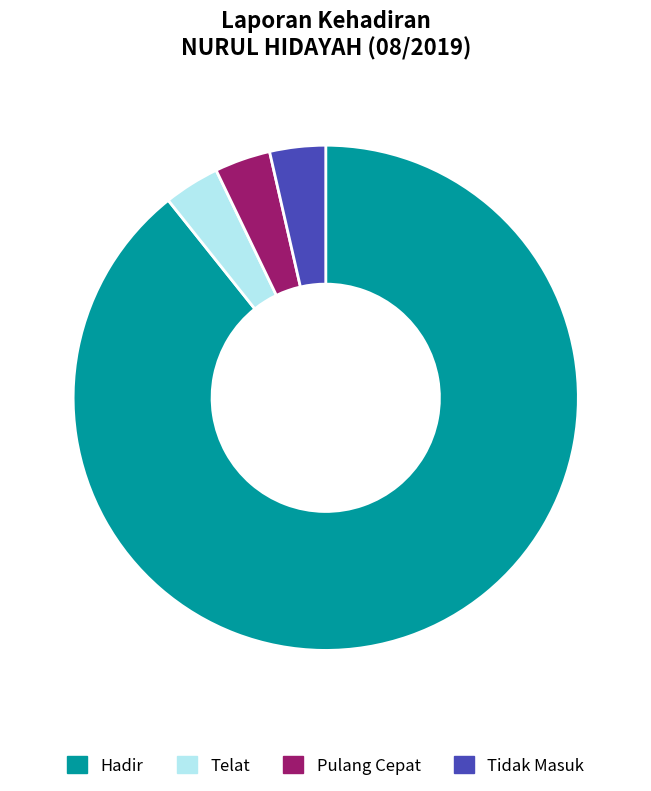

What is the largest slice in the pie chart?

Hadir